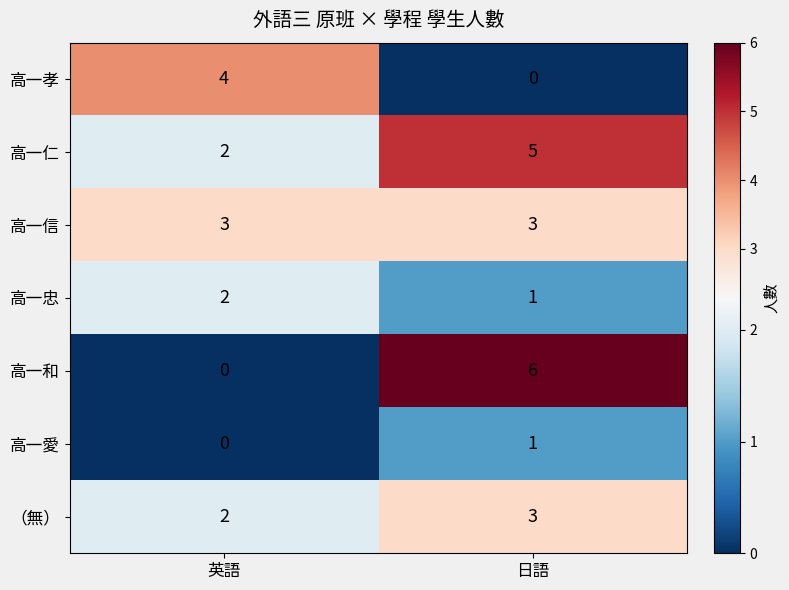

What is the sum of the 高一信 values at 日語 and 英語?

6